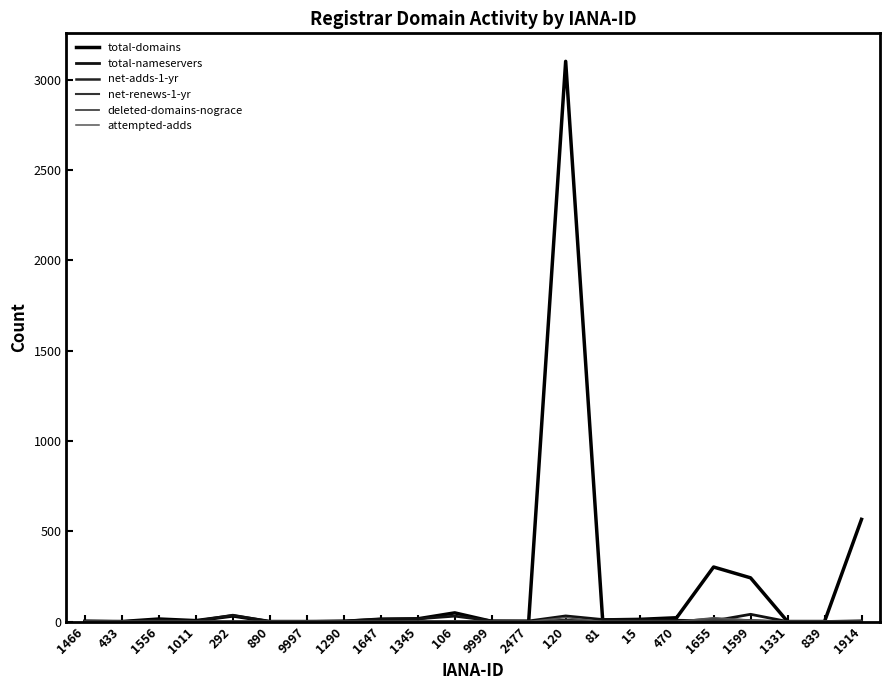

True or false: attempted-adds has a value of -7 at 1331.

False